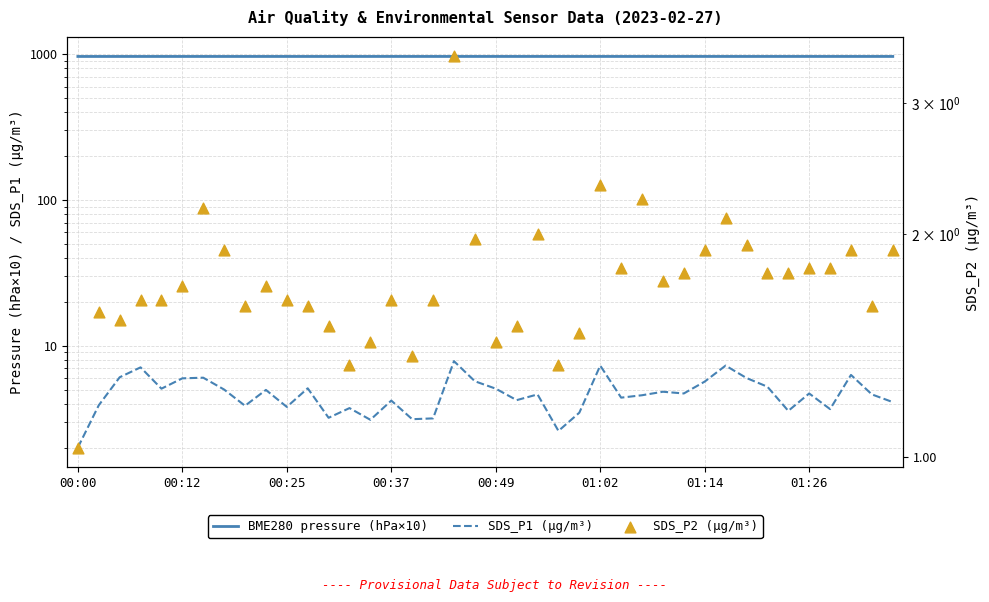

Which series has the largest Y range (max minus min)?

SDS_P1 (µg/m³)